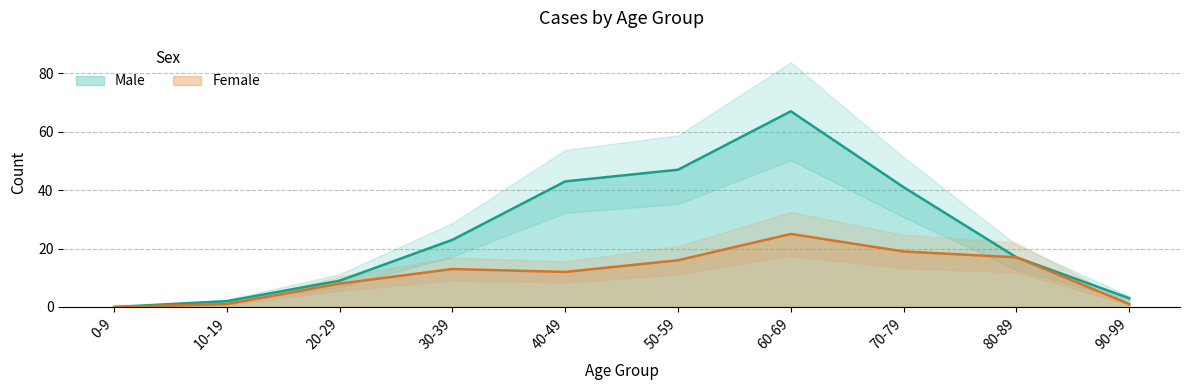

True or false: Female and Male intersect in this chart.

False